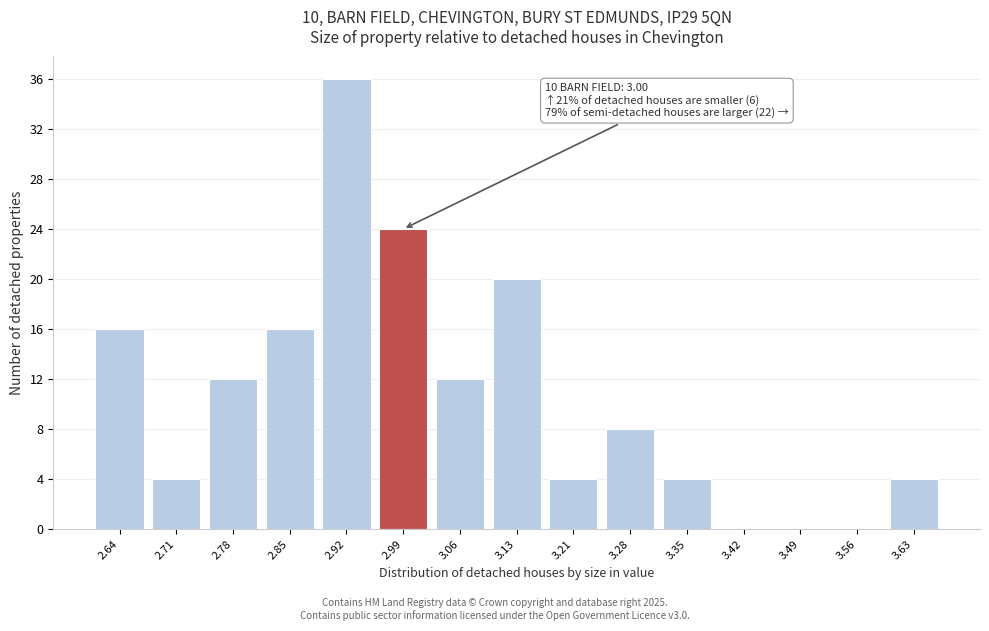

Over which range of the x-axis is the bar tallest?

2.89 to 2.96